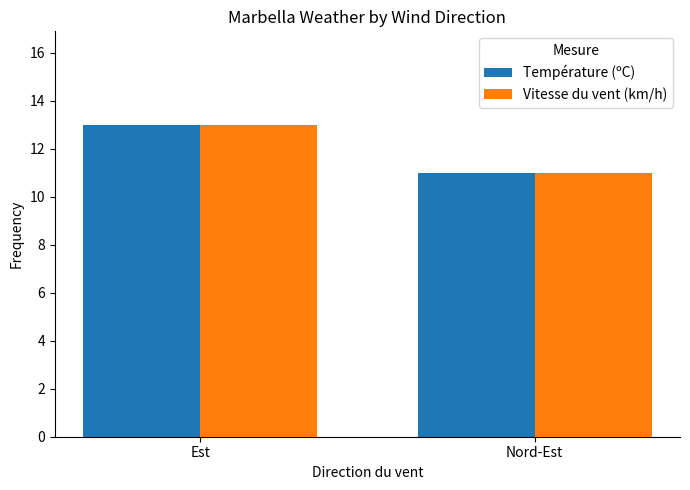

Reading left to right, list all the values displayed in this chart.

Température (ºC): Est=13	Nord-Est=11
Vitesse du vent (km/h): Est=13	Nord-Est=11